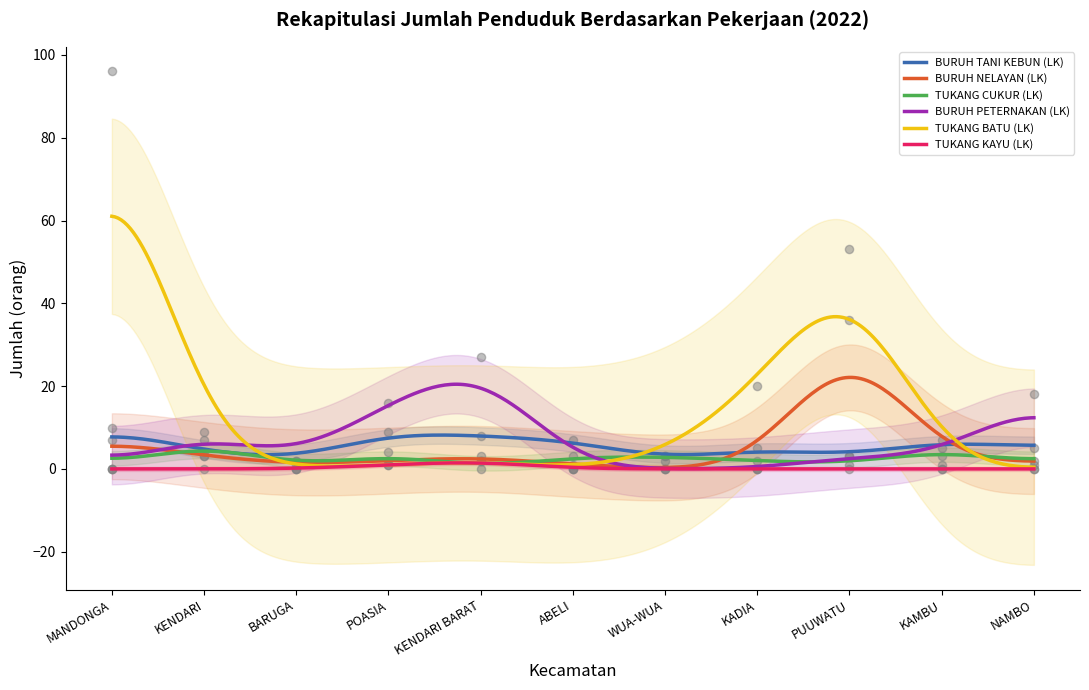

At how many categories does at least one series exceed 83?

1